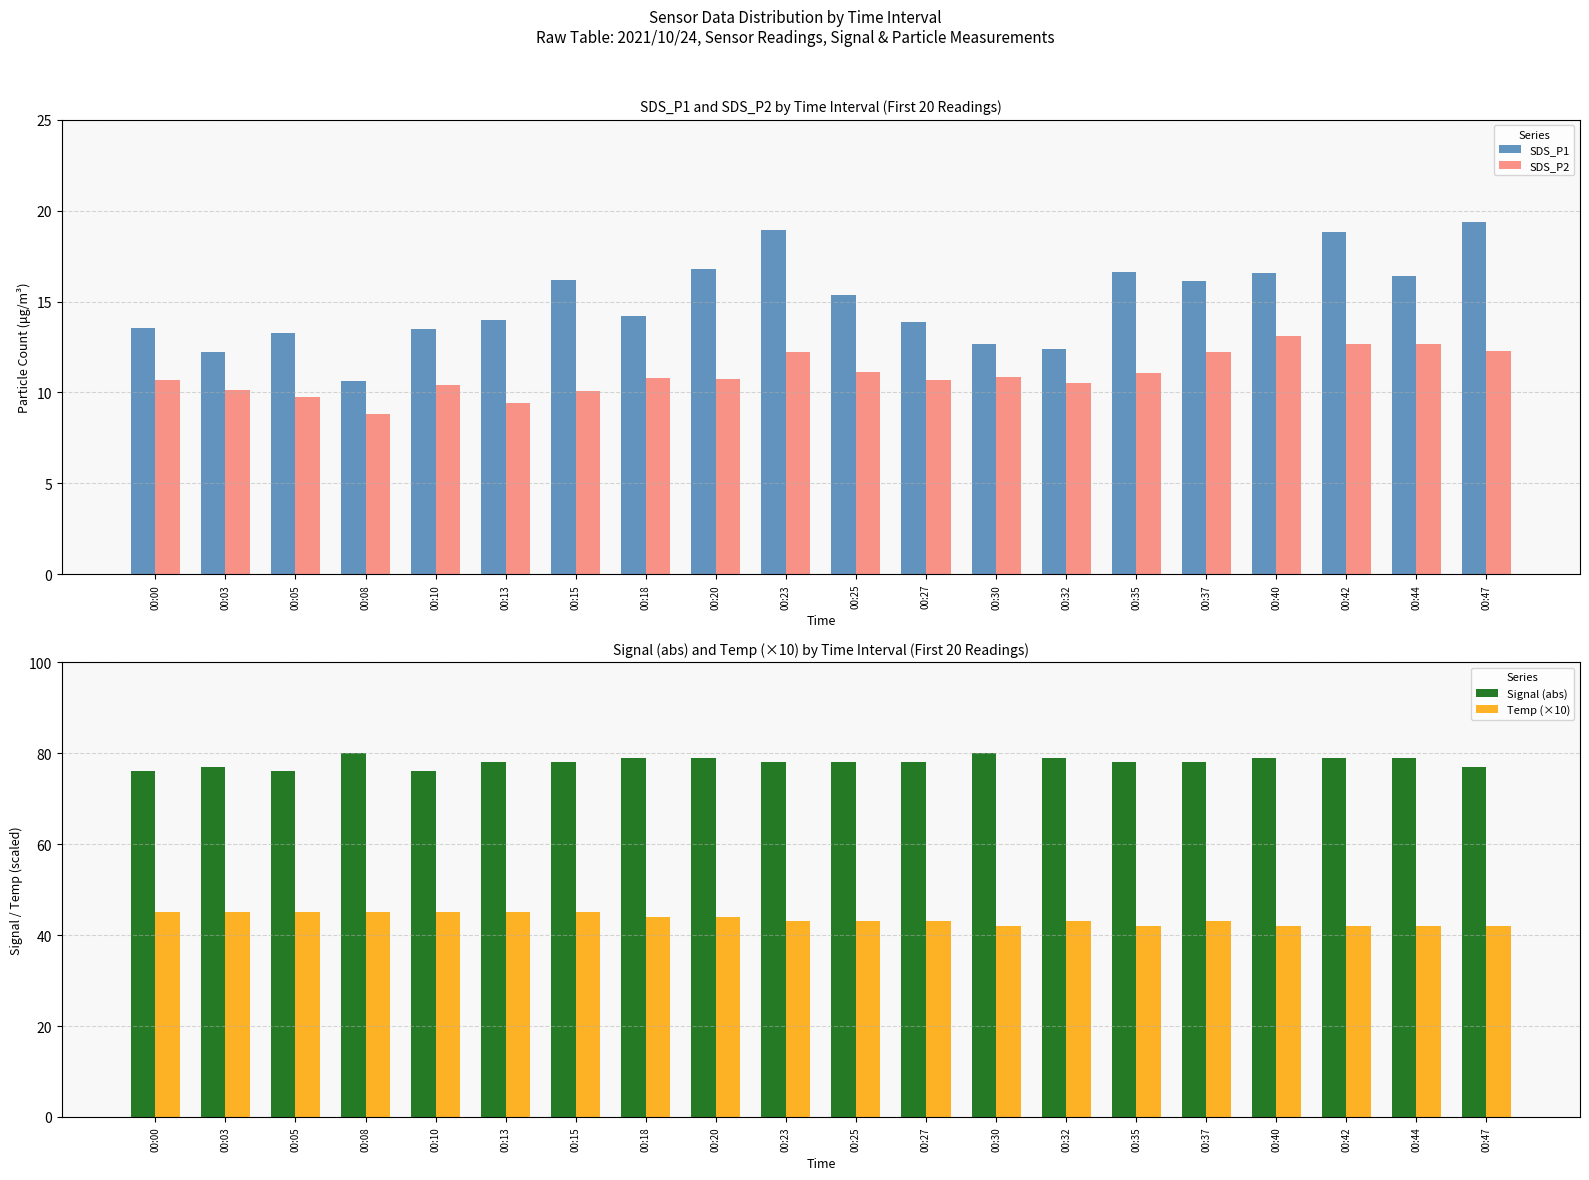

How many bars are there in each group?

4